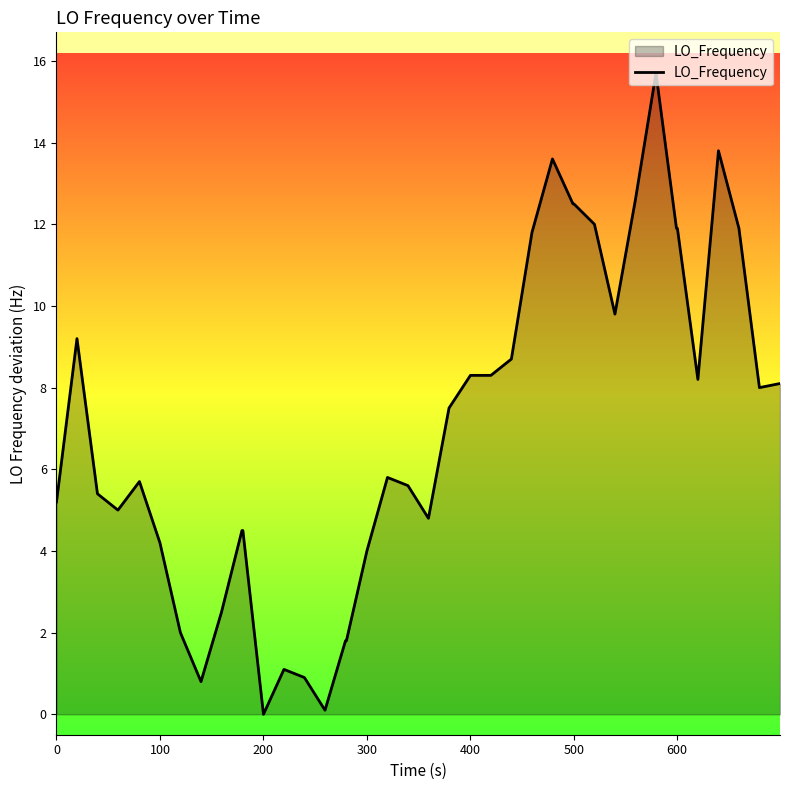

True or false: the data has more than 1 interior local peaks.

True